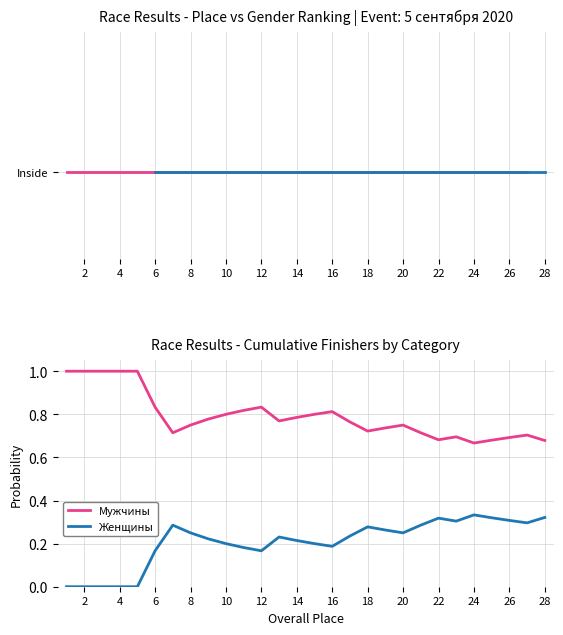

How many distinct data groups are displayed?

2